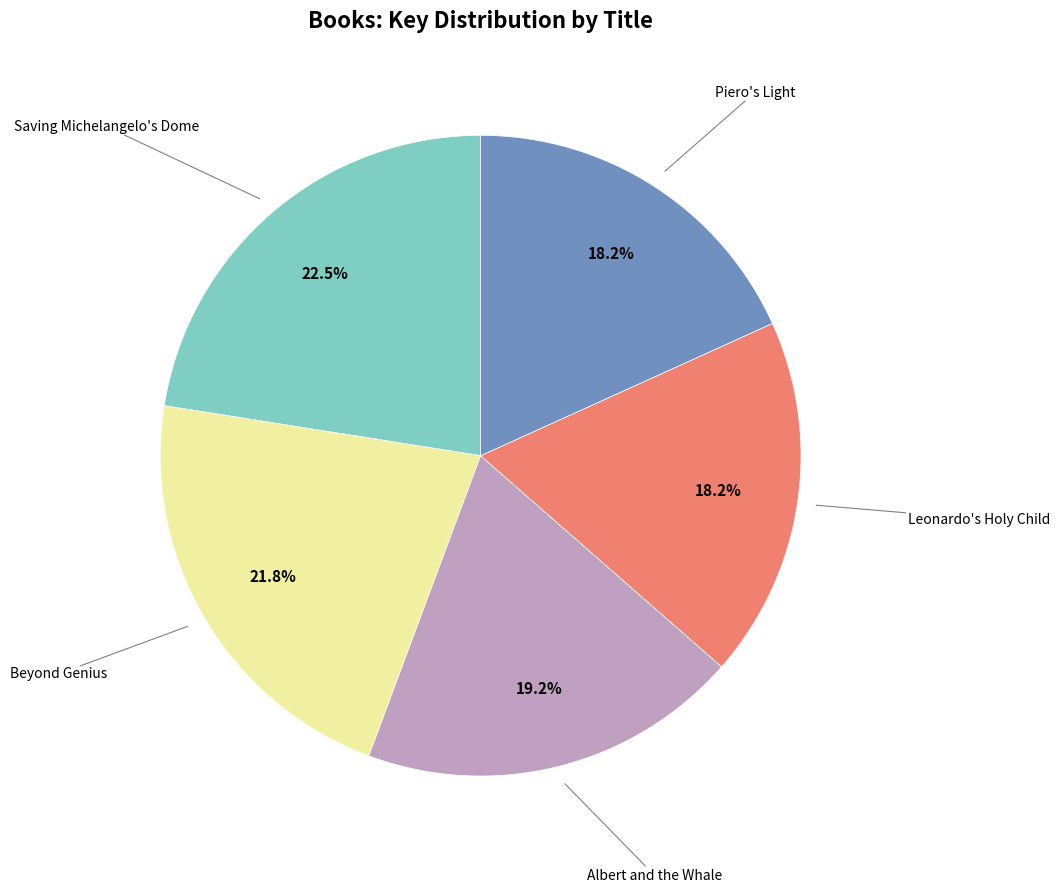

Between Albert and the Whale and Piero's Light, which is larger?

Albert and the Whale